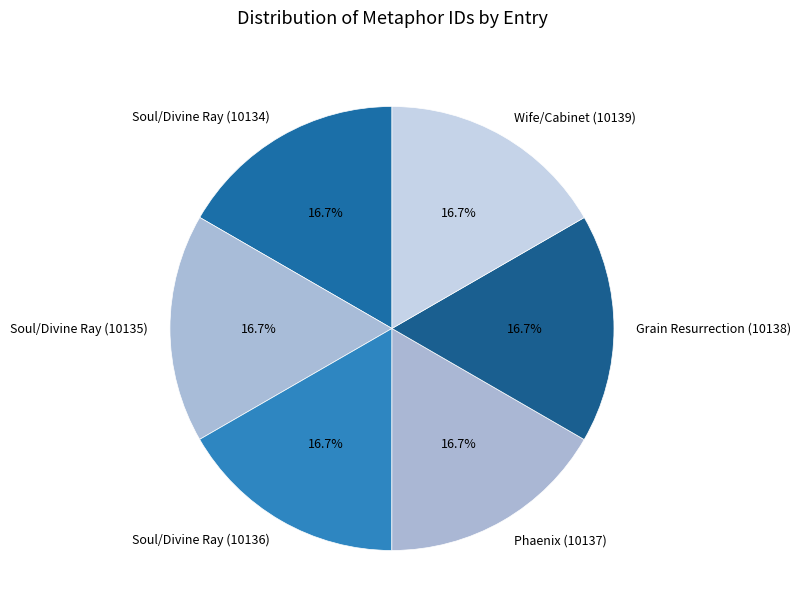

Approximately how many times larger is the value at Wife/Cabinet (10139) compared to Phaenix (10137)?

1.0